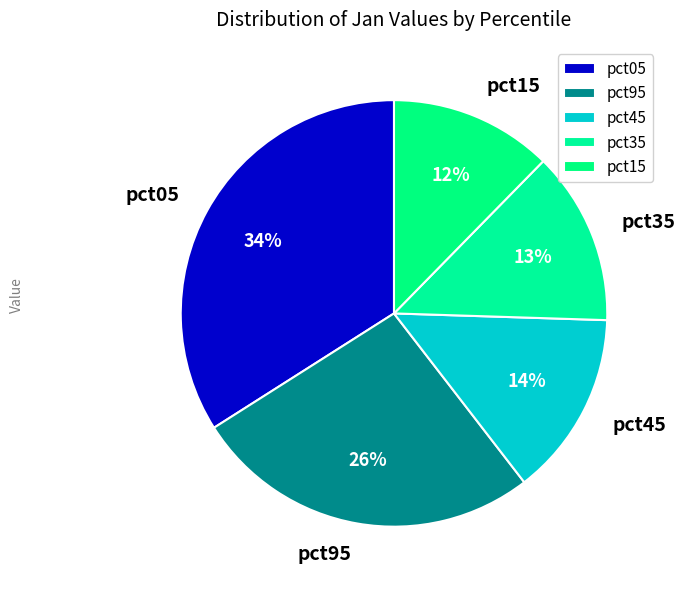

To the nearest percent, what is the difference between the largest and smallest slice percentages?

22%